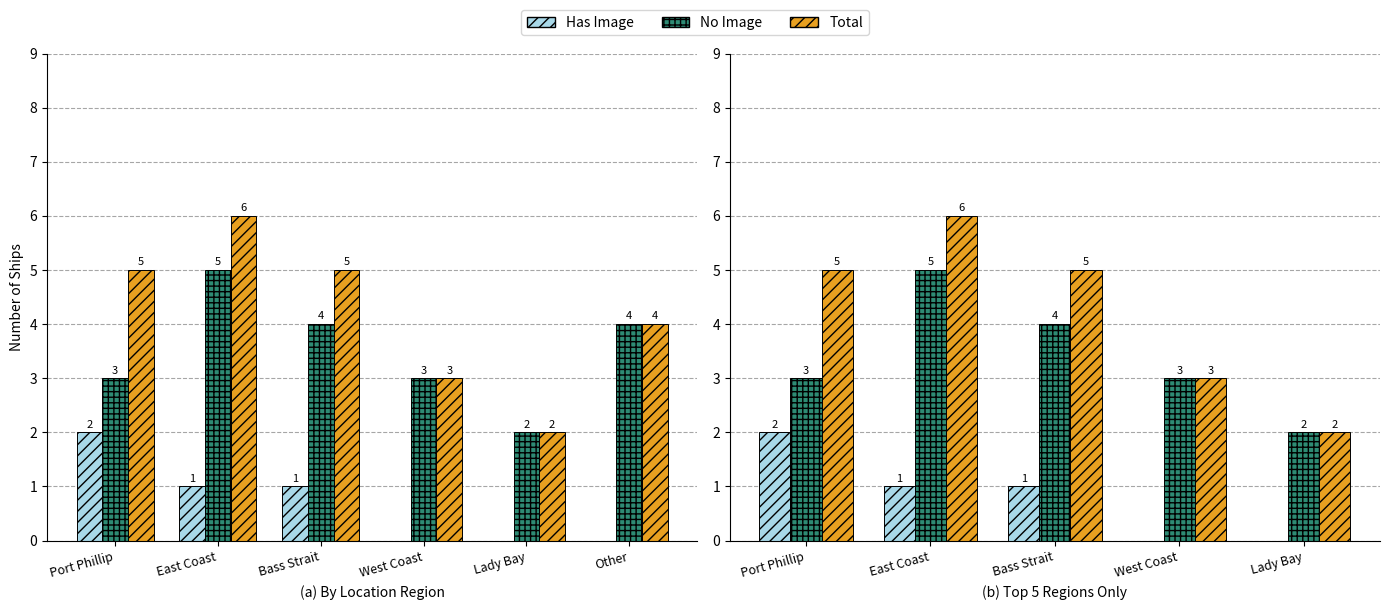

Reading right to left, list all the values displayed in this chart.

Has Image: 0	0	1	1	2
No Image: 2	3	4	5	3
Total: 2	3	5	6	5